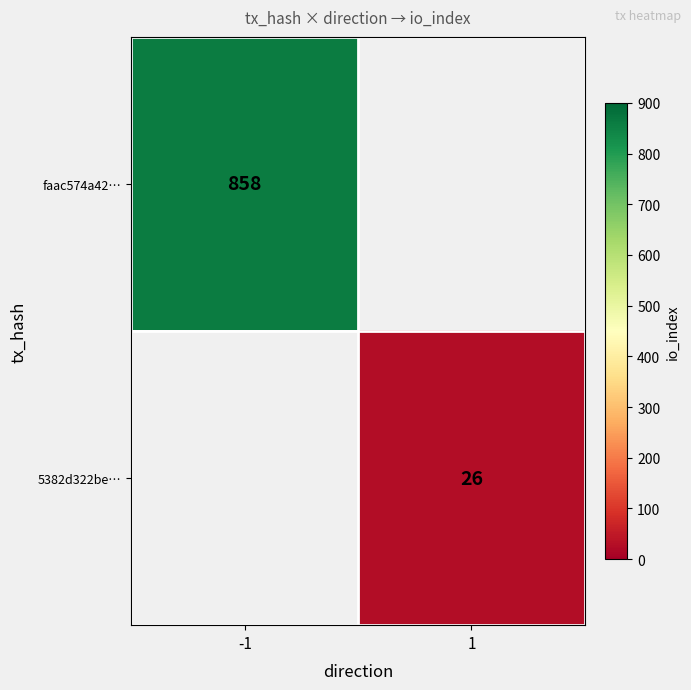

True or false: 5382d322be… has a value of 11 at 1.

False